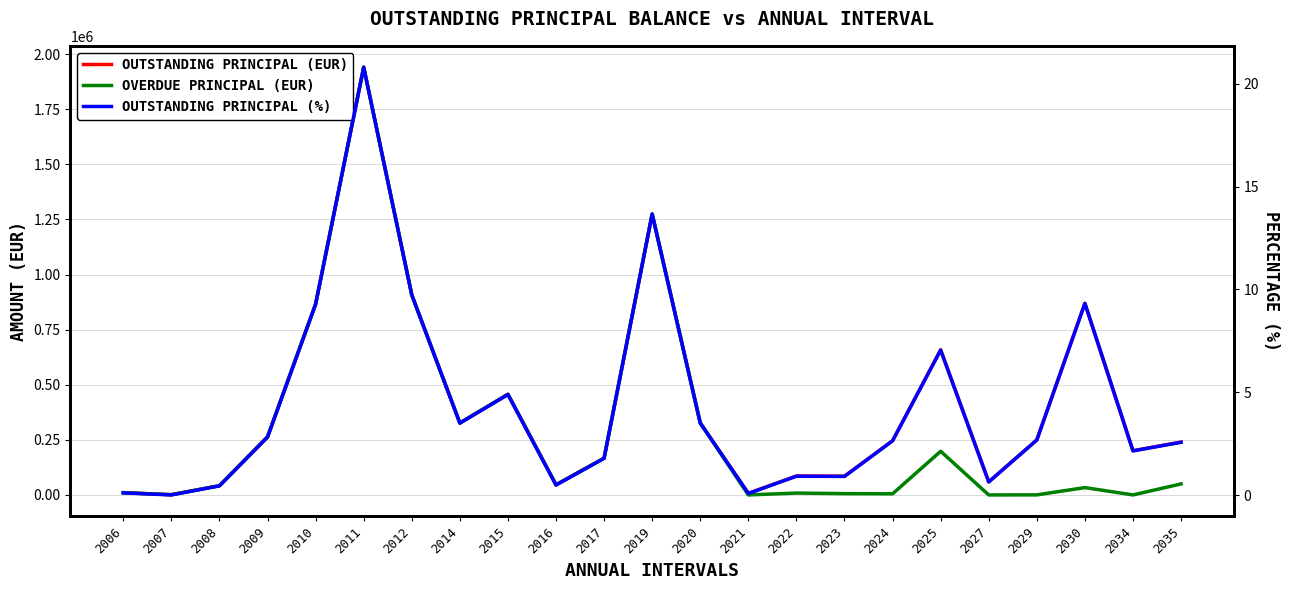

Where is the first local minimum for OVERDUE PRINCIPAL (EUR)?

2007